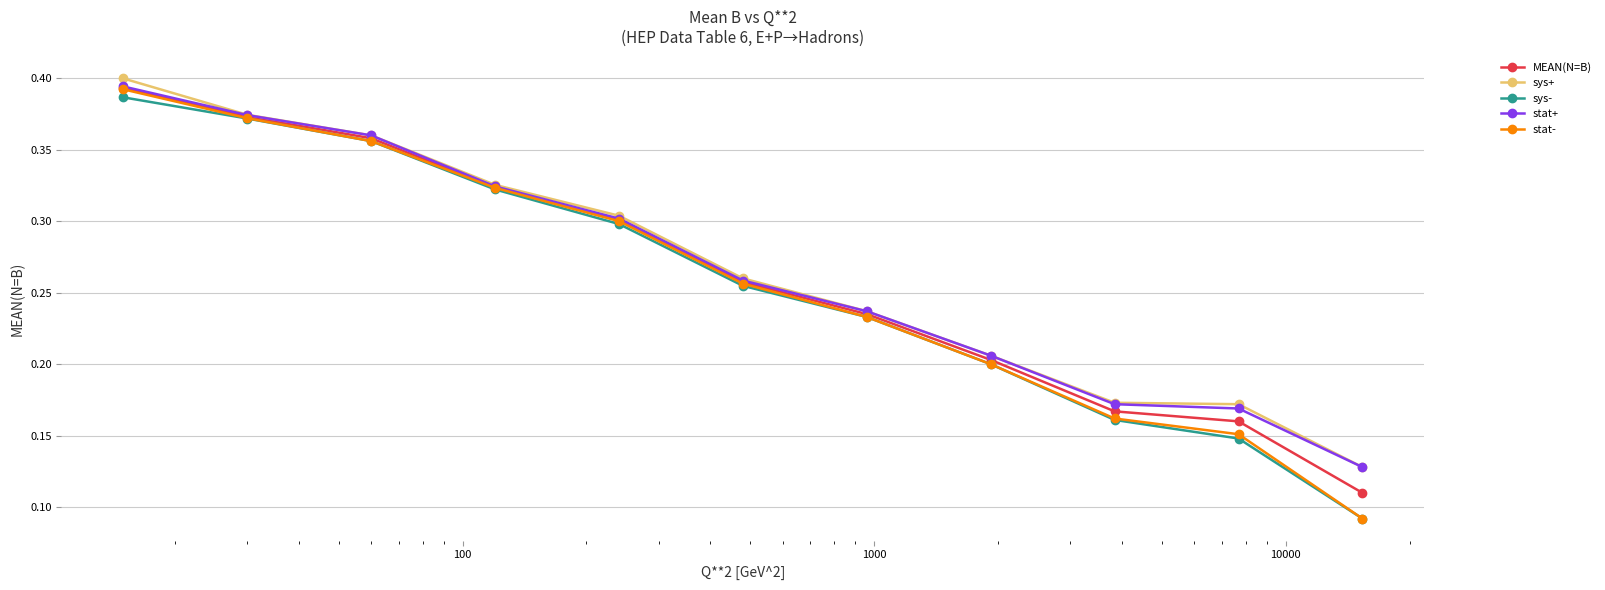

True or false: sys+ has more than 1 points higher than both neighbors.

False